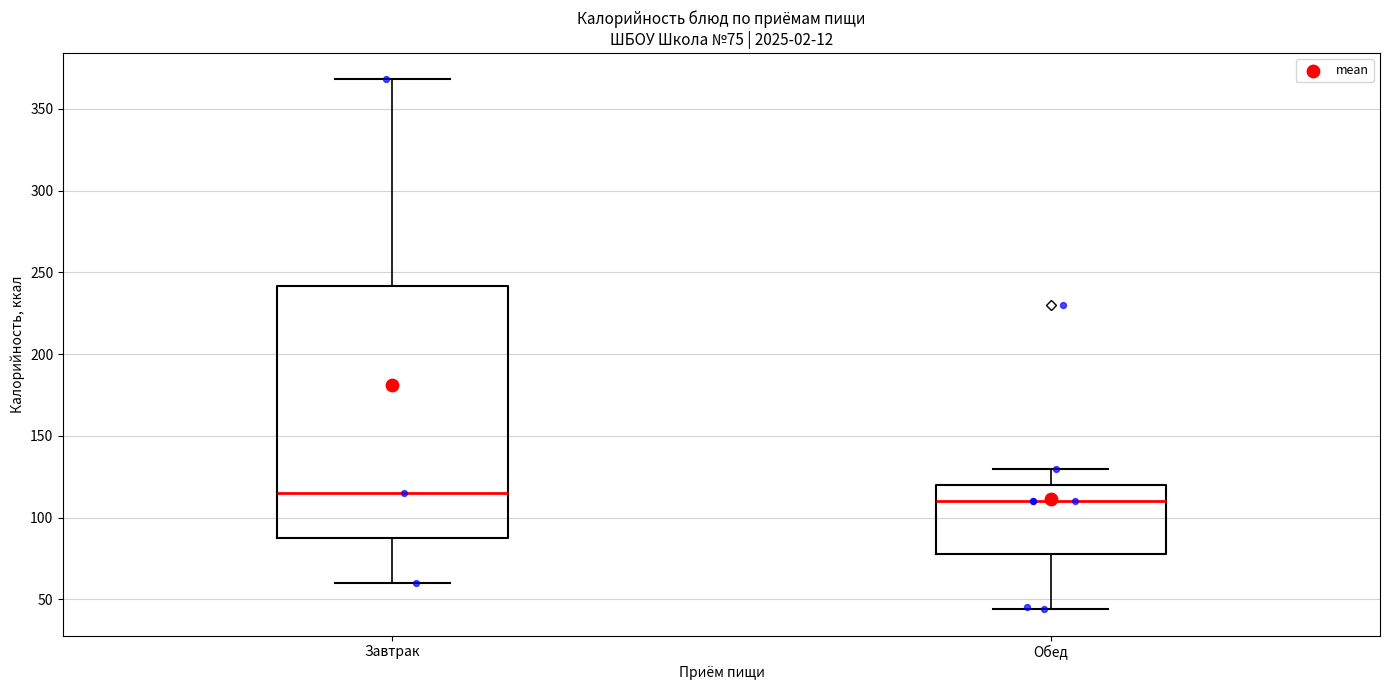

Comparing the boxes themselves (not the whiskers), which one is the tallest?

Завтрак